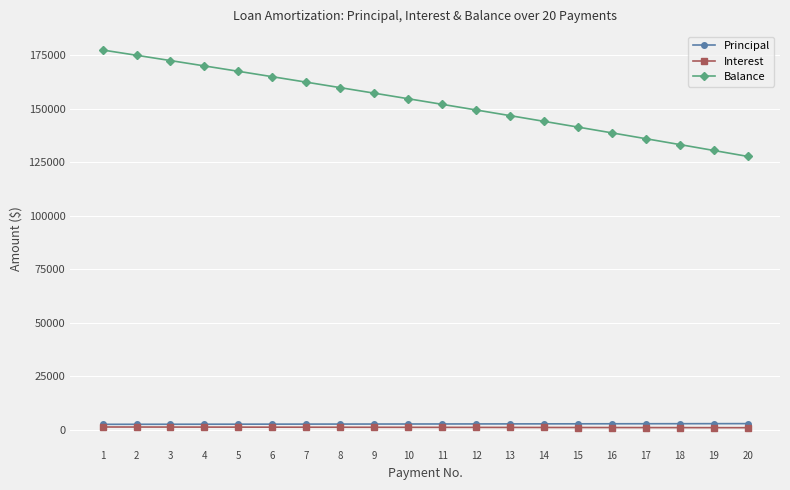

True or false: Balance and Interest intersect in this chart.

False